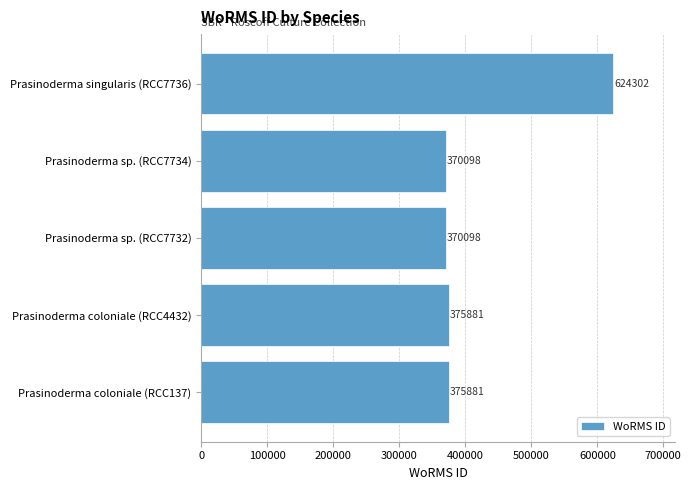

What is the greatest value displayed?

624302